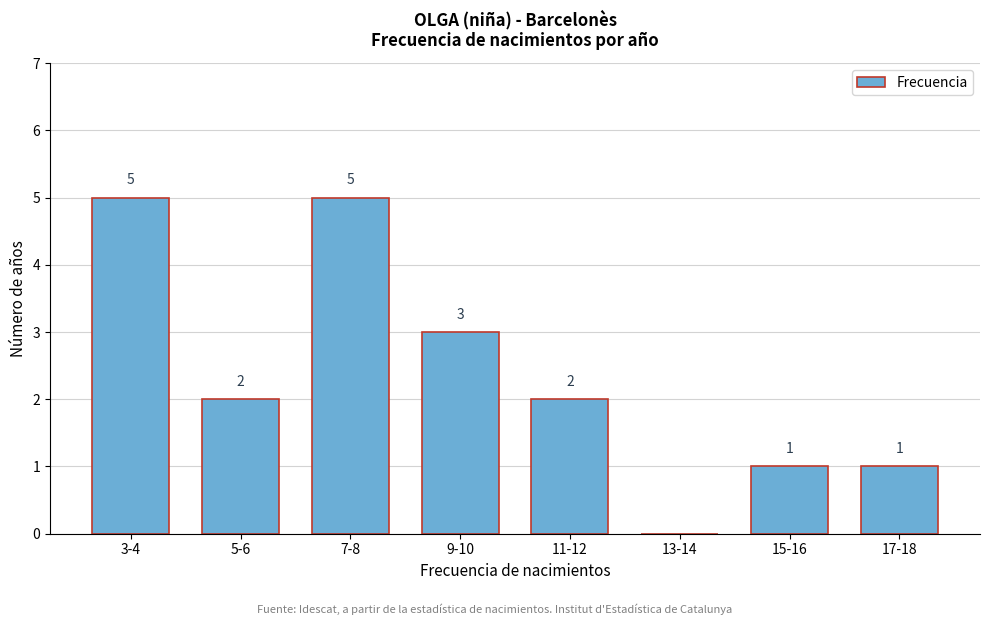

Reading left to right, list all the values displayed in this chart.

3-4=5	5-6=2	7-8=5	9-10=3	11-12=2	13-14=0	15-16=1	17-18=1